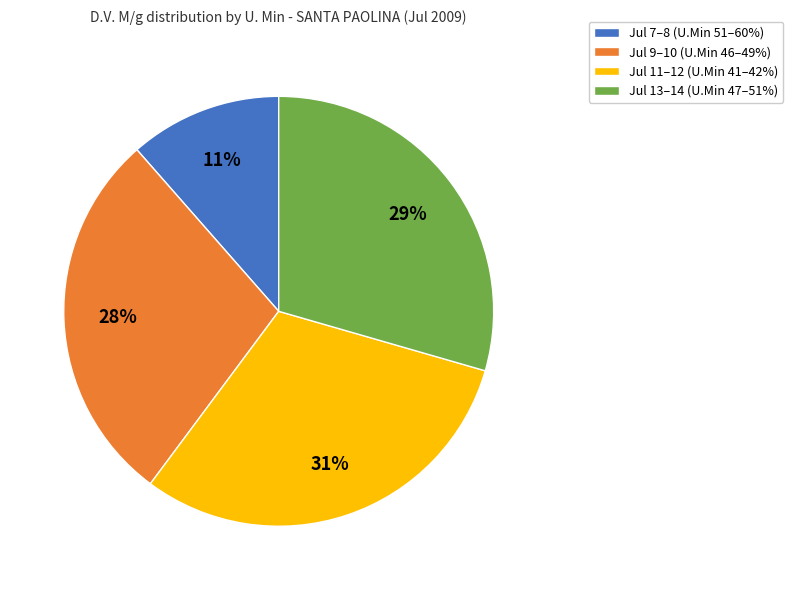

Do Jul 7–8 (U.Min 51–60%) and Jul 11–12 (U.Min 41–42%) together represent more than half of the pie?

No